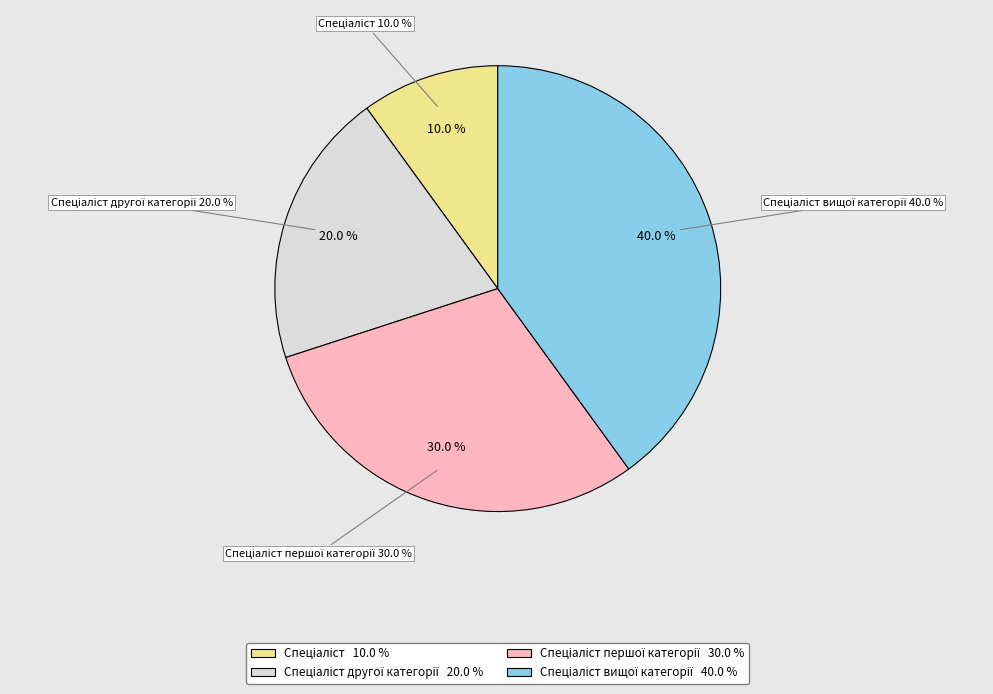

Between Спеціаліст першої категорії and Спеціаліст другої категорії, which is larger?

Спеціаліст першої категорії